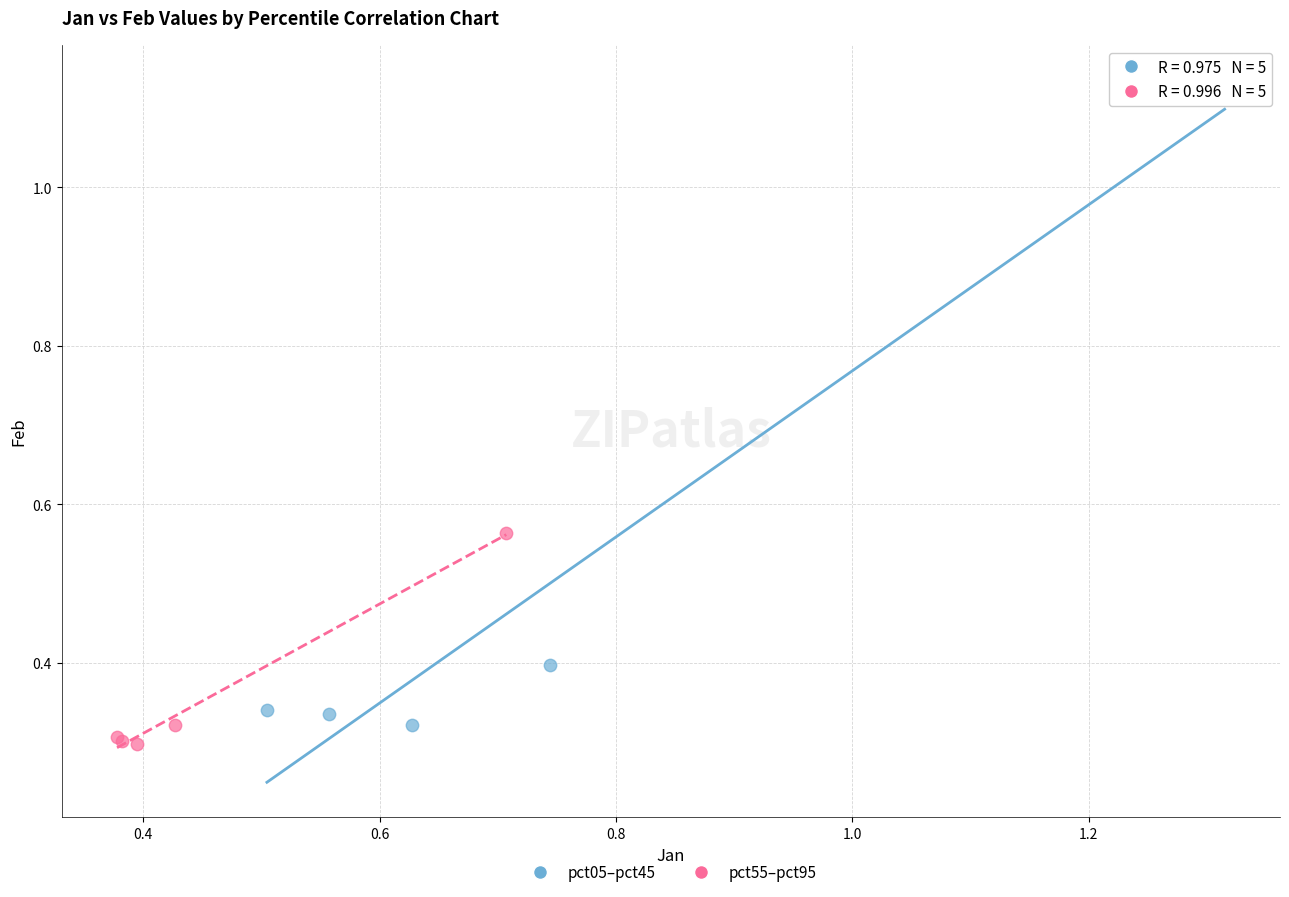

Which series reaches the maximum Y coordinate?

pct05–pct45